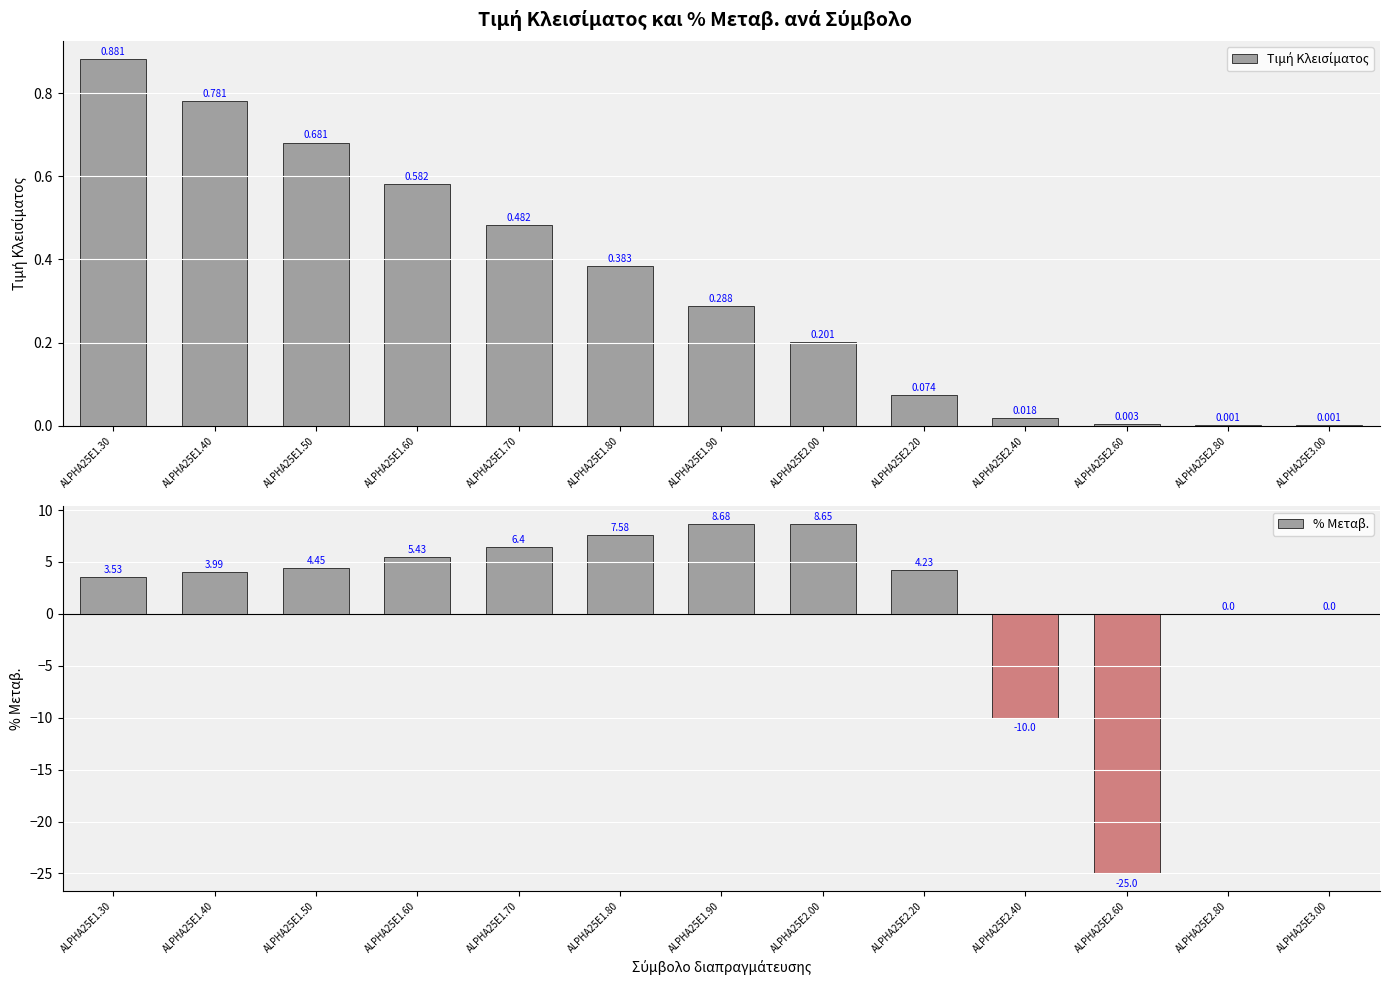

What are all the series names shown in the legend?

Τιμή Κλεισίματος, % Μεταβ.